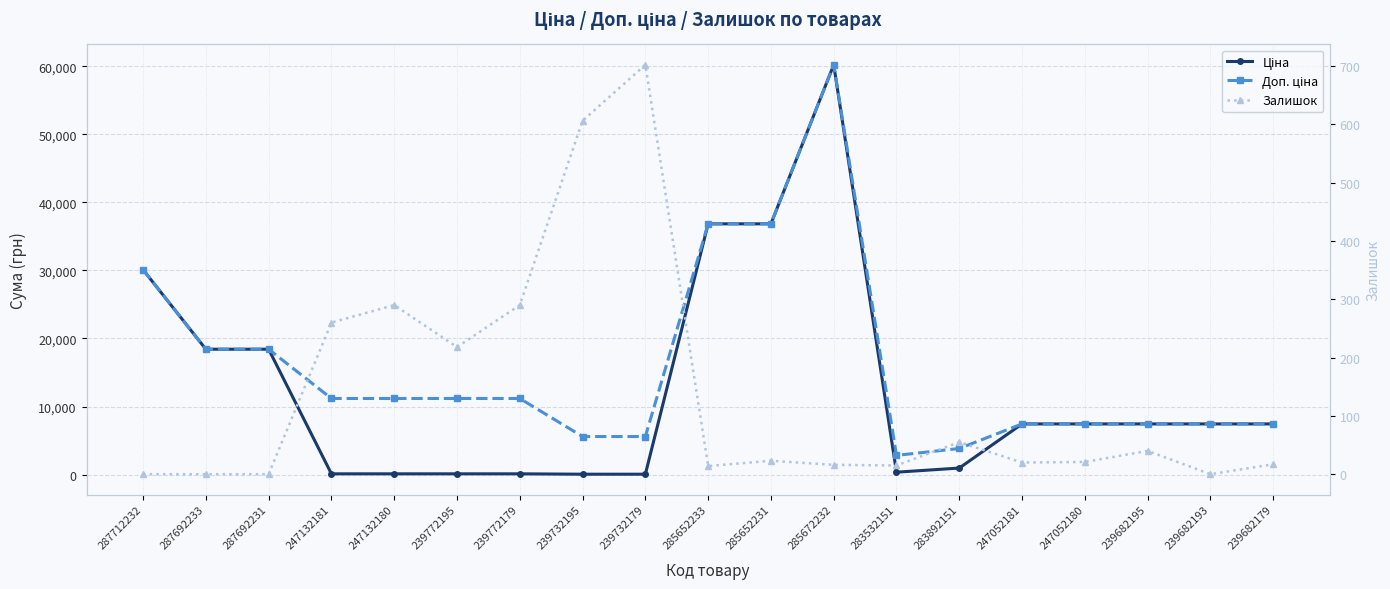

Which series has the widest spread of values?

Ціна